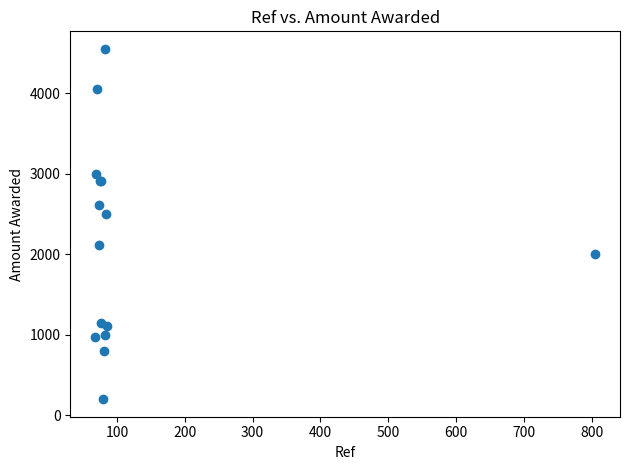

What Y value in the scatter plot is closest to 2375?

2500